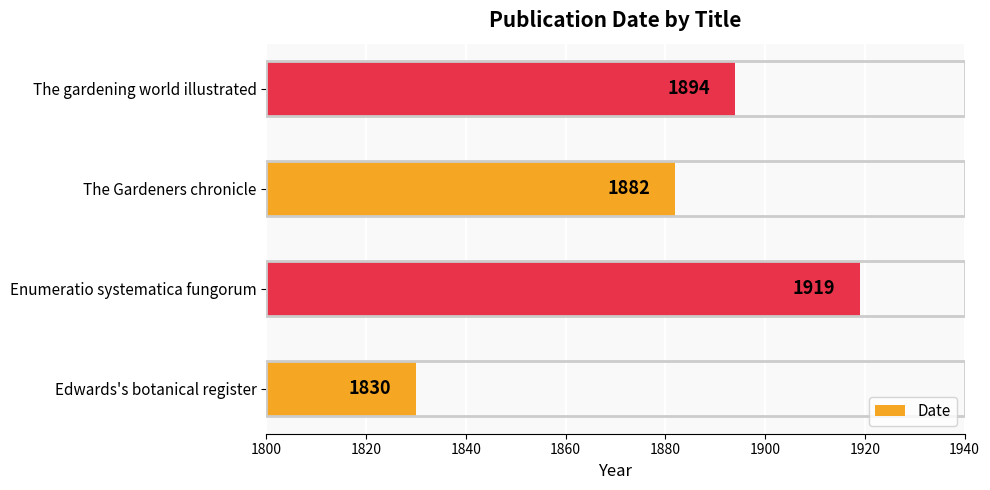

Does the chart contain any negative values?

No